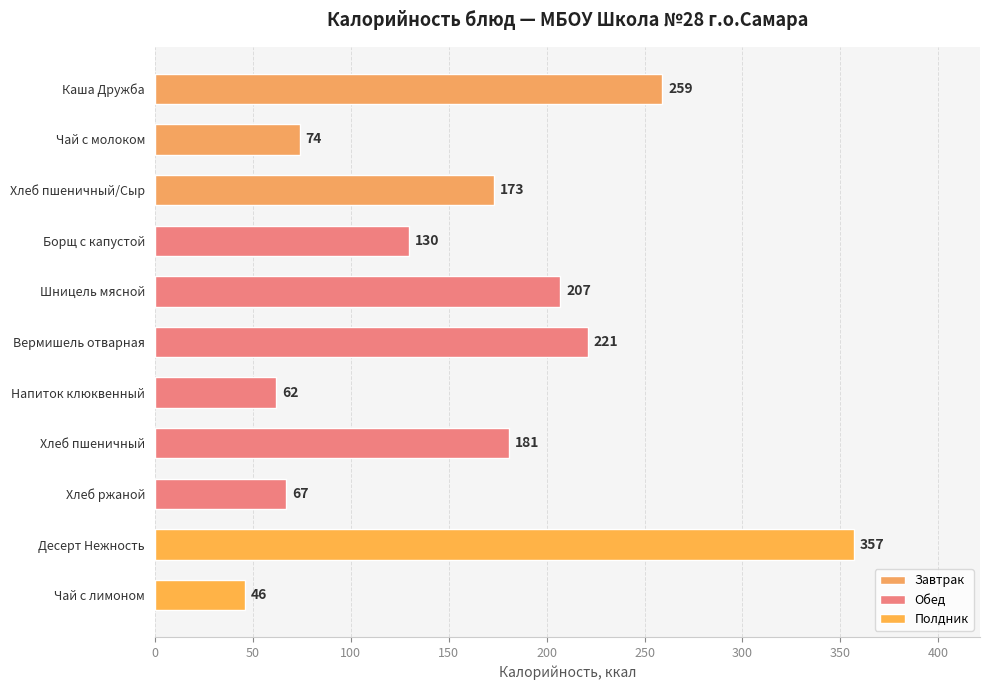

What is the label of the 3rd bar from the bottom?

Хлеб ржаной